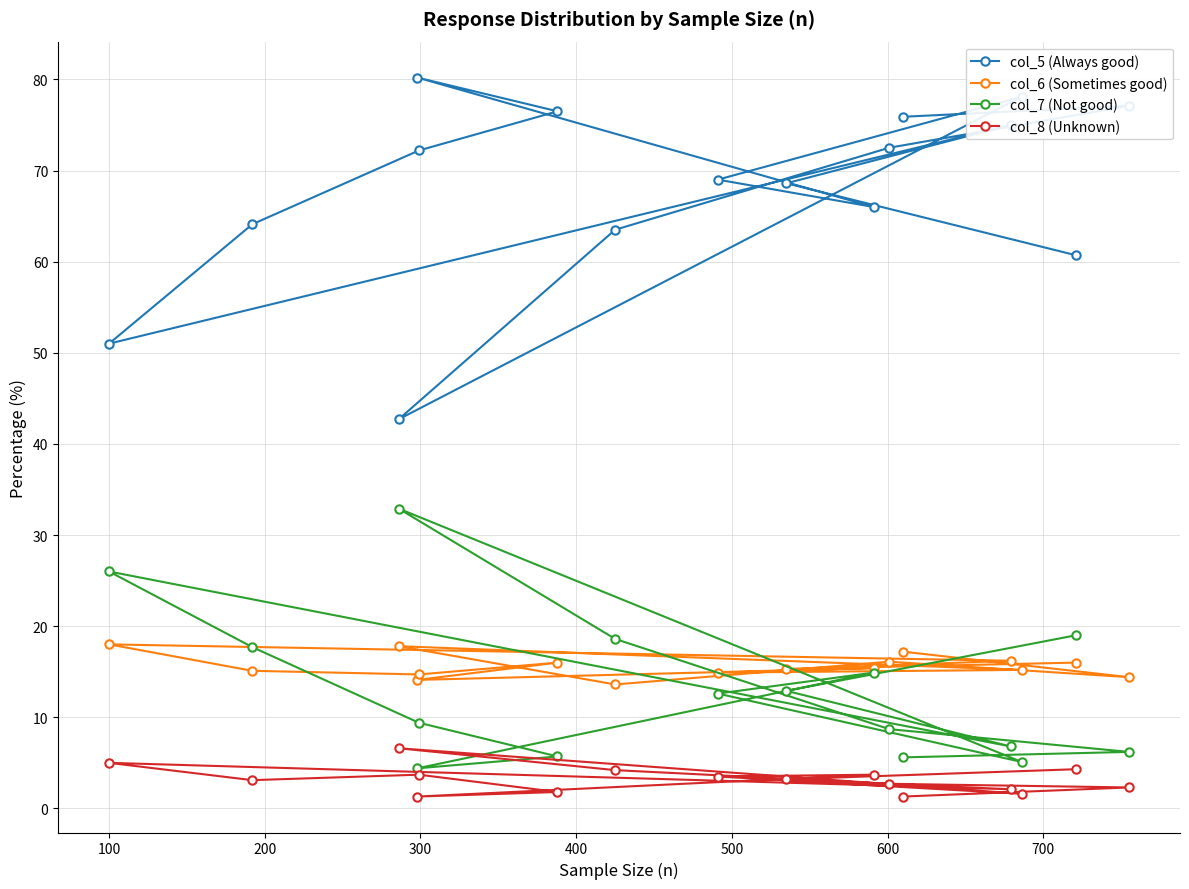

Which series has the largest total across all categories?

col_5 (Always good)